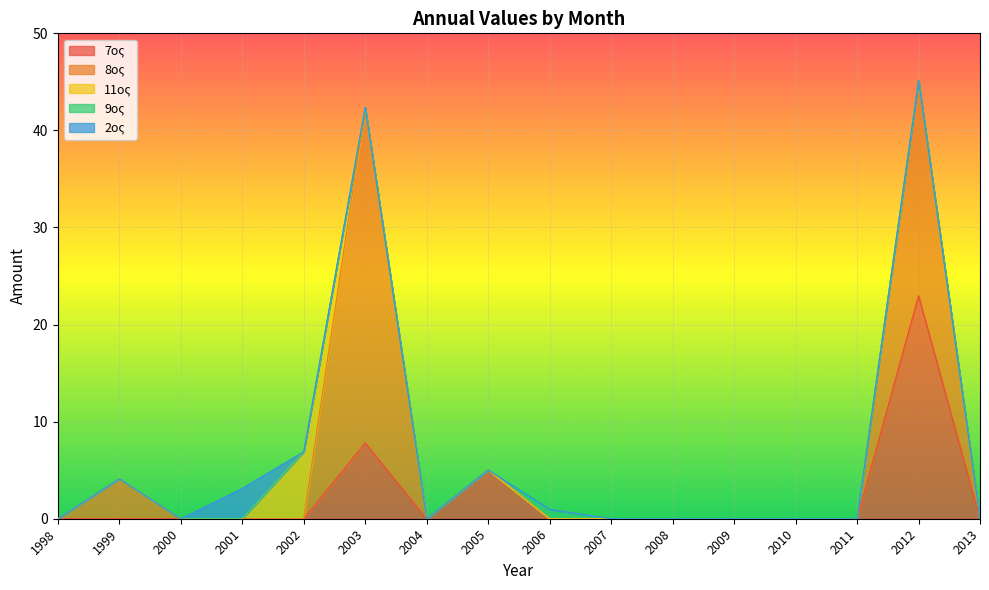

Reading left to right, extract all data points from this chart.

7ος: 1998=0.0	1999=0.0	2000=0.0	2001=0.0	2002=0.0	2003=7.8	2004=0.0	2005=5.0	2006=0.0	2007=0.0	2008=0.0	2009=0.0	2010=0.0	2011=0.0	2012=23.0	2013=0.0
8ος: 1998=0.0	1999=4.1	2000=0.0	2001=0.0	2002=0.0	2003=34.6	2004=0.0	2005=0.0	2006=0.0	2007=0.0	2008=0.0	2009=0.0	2010=0.0	2011=0.0	2012=22.2	2013=0.0
11ος: 1998=0.0	1999=0.0	2000=0.0	2001=0.0	2002=6.9	2003=0.0	2004=0.0	2005=0.0	2006=0.0	2007=0.0	2008=0.0	2009=0.0	2010=0.0	2011=0.0	2012=0.0	2013=0.0
9ος: 1998=0.0	1999=0.0	2000=0.0	2001=0.0	2002=0.0	2003=0.0	2004=0.0	2005=0.0	2006=1.0	2007=0.0	2008=0.0	2009=0.0	2010=0.0	2011=0.0	2012=0.0	2013=0.0
2ος: 1998=0.0	1999=0.0	2000=0.0	2001=3.1	2002=0.0	2003=0.0	2004=0.0	2005=0.0	2006=0.0	2007=0.0	2008=0.0	2009=0.0	2010=0.0	2011=0.0	2012=0.0	2013=0.0